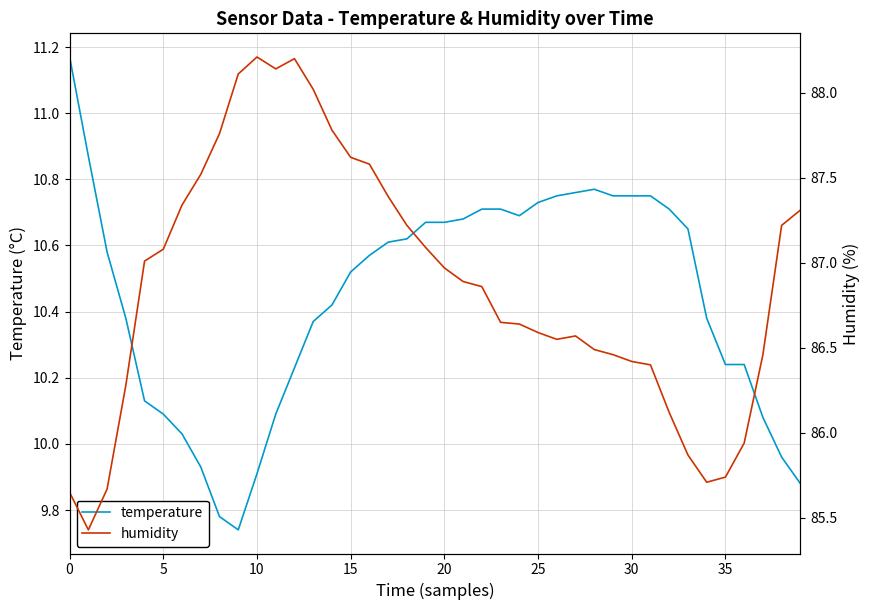

What is the smallest value displayed?

9.7